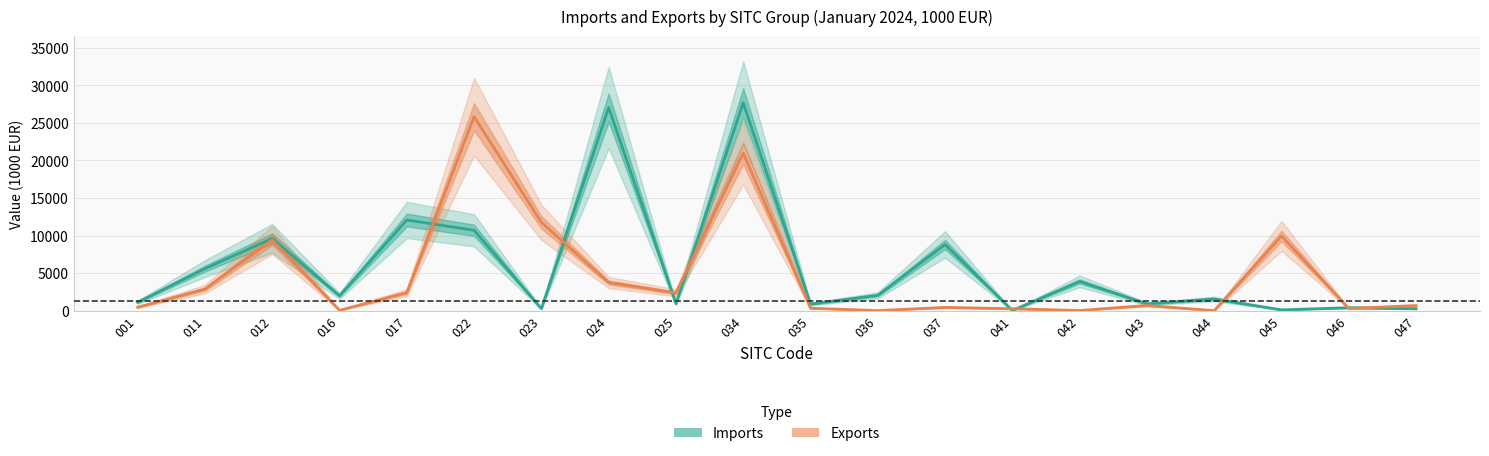

What is the difference between the maximum and minimum values in the Imports (value, 1000 EUR) series?

27635